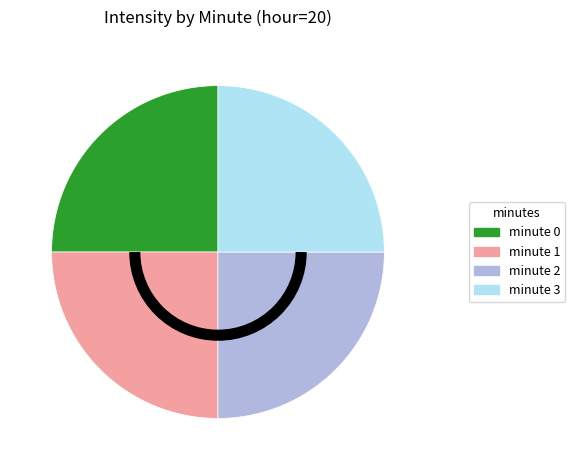

Count the number of slices in the pie.

4